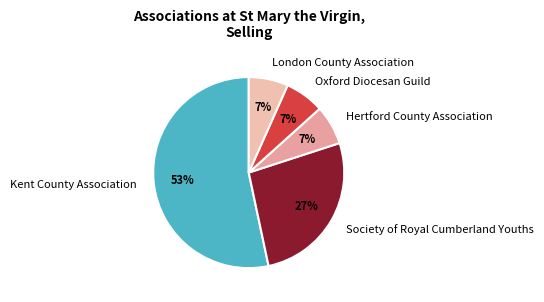

What is the largest slice in the pie chart?

Kent County Association